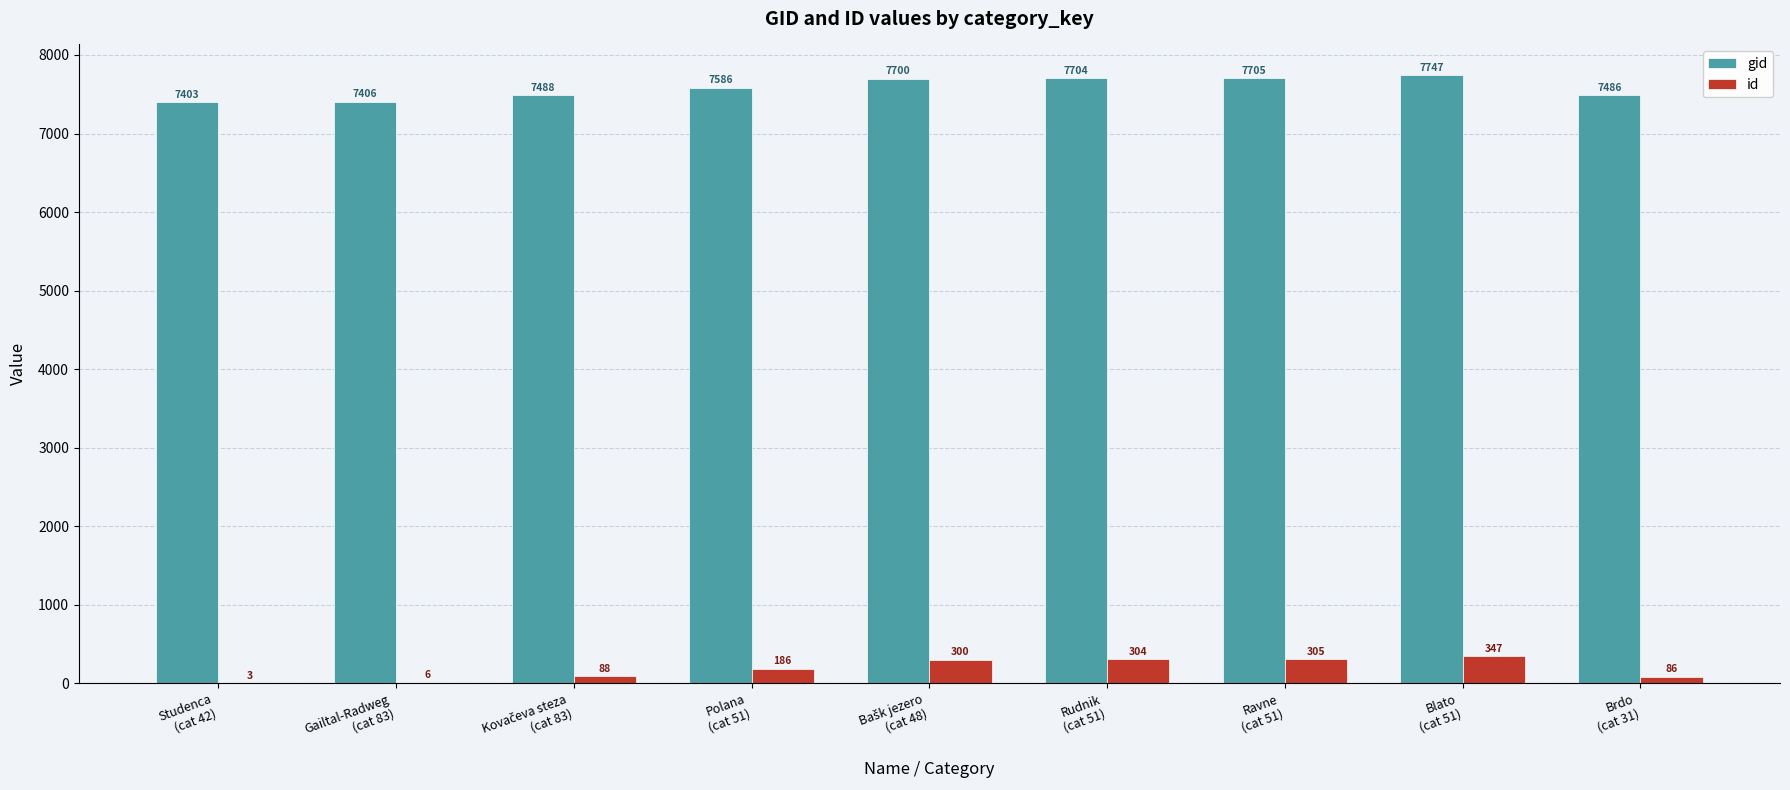

Which series has the largest total across all categories?

gid